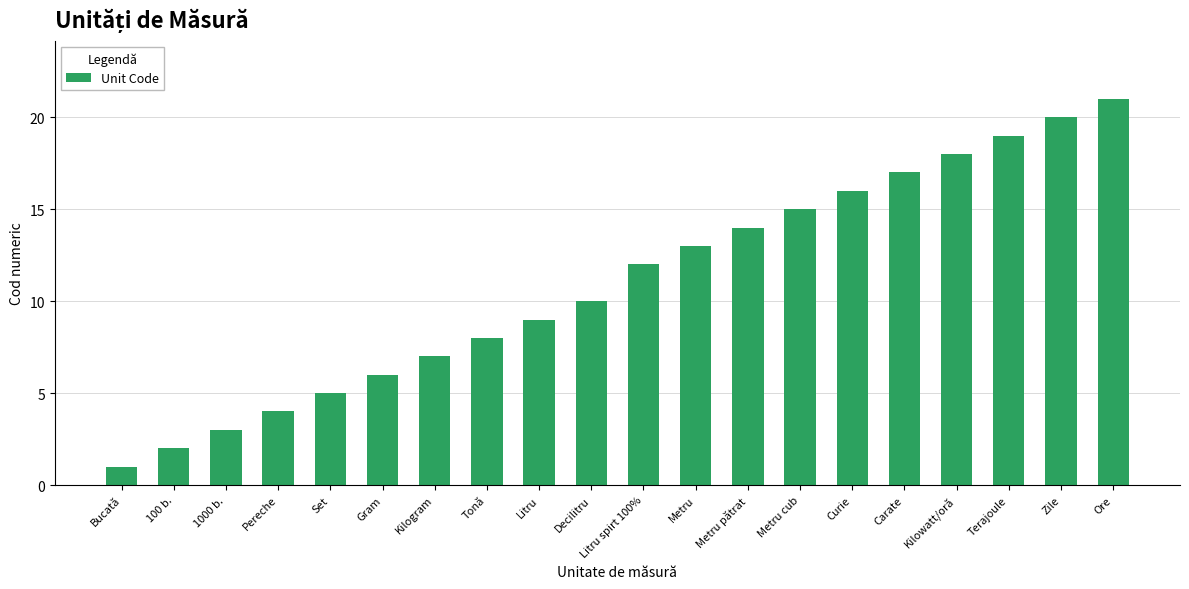

List the labels in order of value, smallest first.

Bucată, 100 b., 1000 b., Pereche, Set, Gram, Kilogram, Tonă, Litru, Decilitru, Litru spirt 100%, Metru, Metru pătrat, Metru cub, Curie, Carate, Kilowatt/oră, Terajoule, Zile, Ore